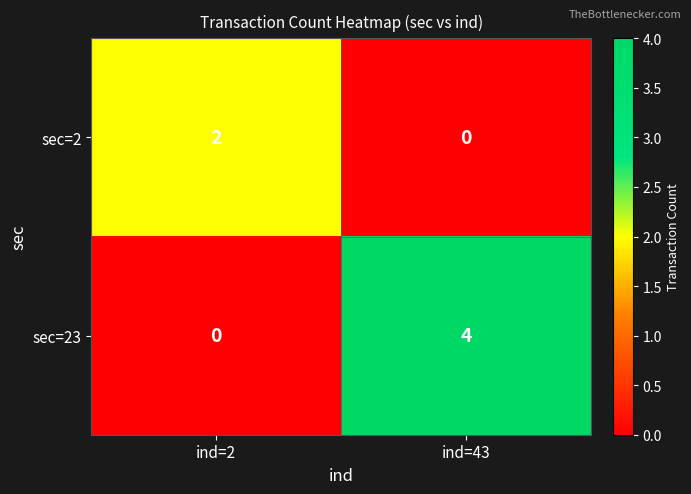

Between ind=2 and ind=43, which series saw the biggest shift?

sec=23